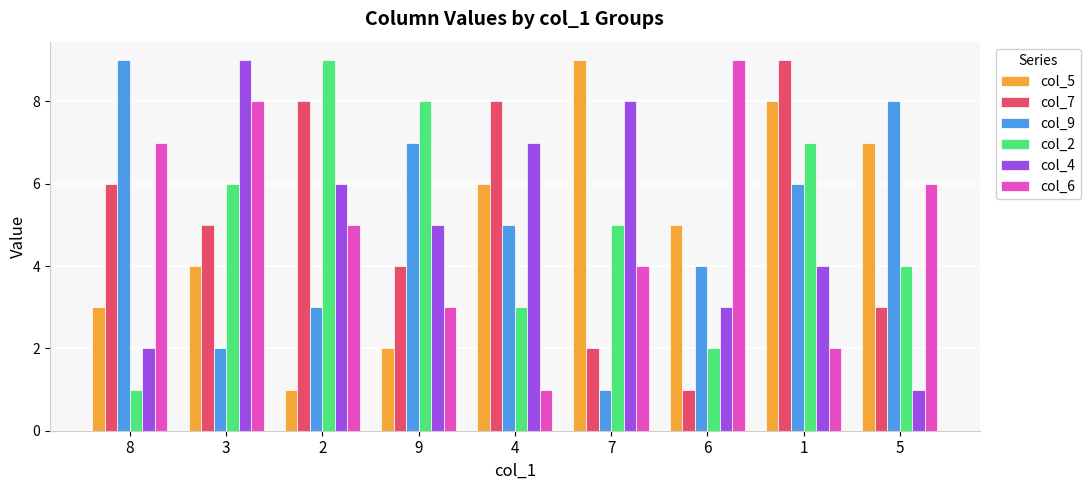

What is the value of the col_5 bar at the 3rd from the left?

1